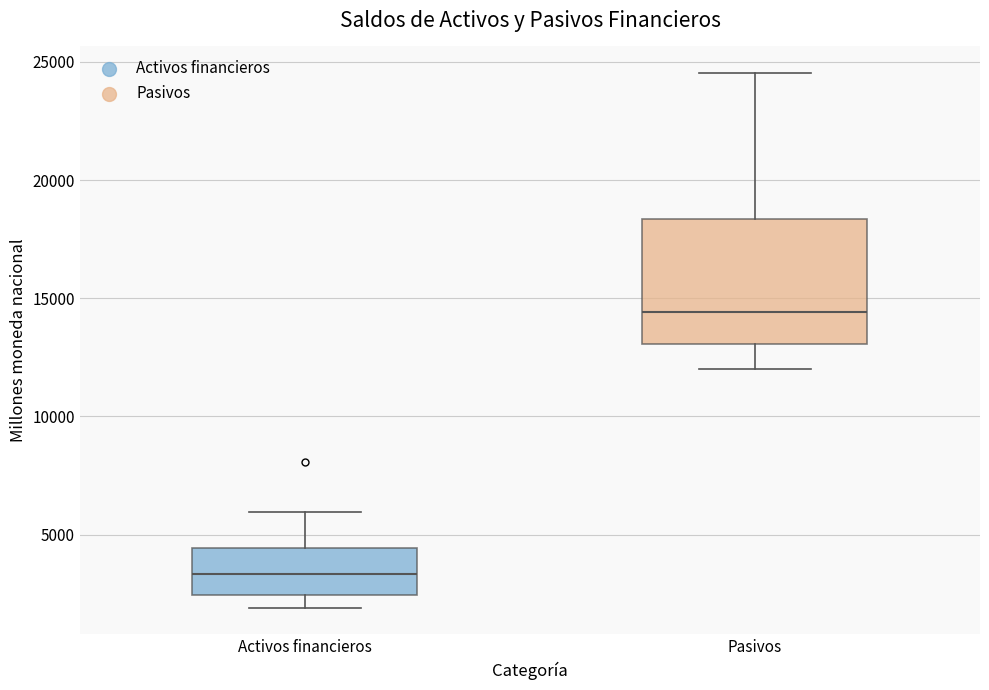

Reading left to right, read every box against the y-axis: the position of its median line, the range the box covers, and the ends of its whiskers. The values are not printed on the chart, so give them approximately, as read against the axis.

Activos financieros: median 3500, box 2500 to 4500, whiskers 2000 to 6000
Pasivos: median 14500, box 13000 to 18500, whiskers 12000 to 24500